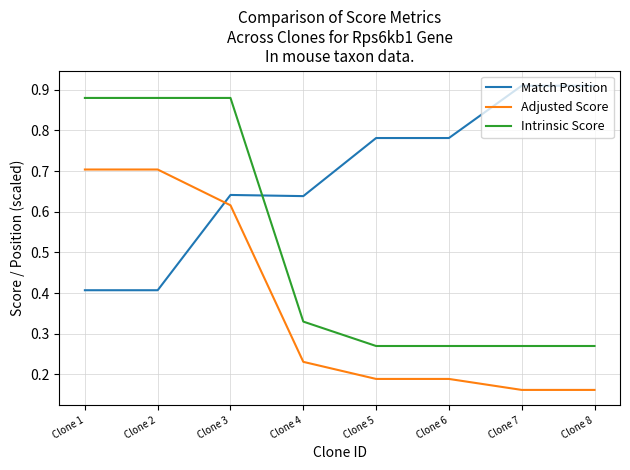

True or false: Intrinsic Score and Adjusted Score cross at least once.

False